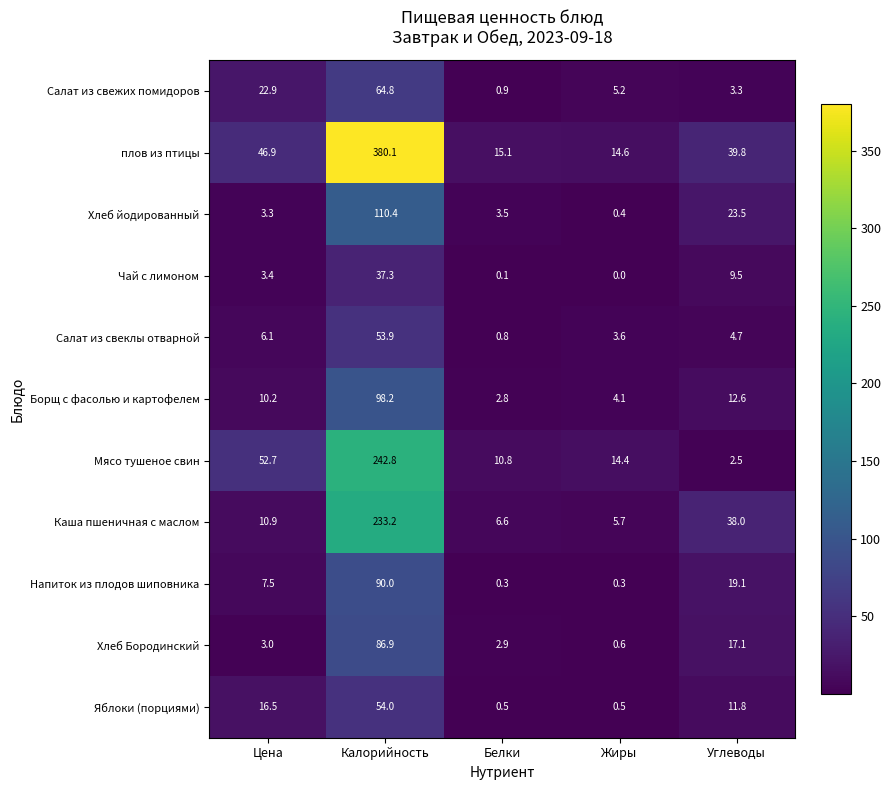

At which label does Салат из свежих помидоров first exceed 5?

Цена